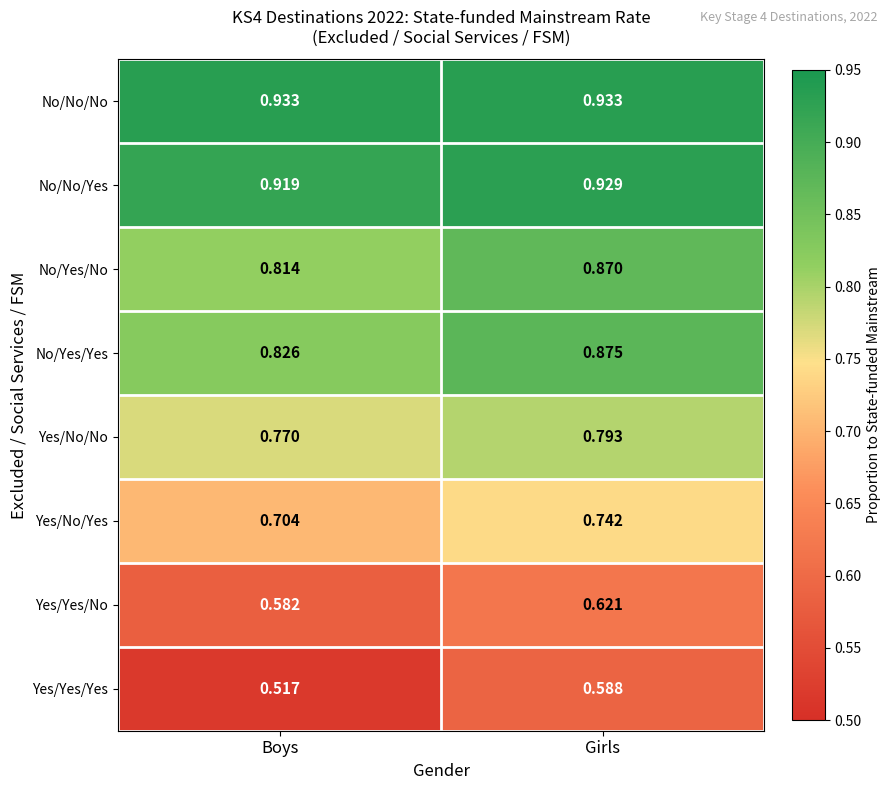

Rank the categories by Yes/Yes/Yes value from highest to lowest.

Girls, Boys